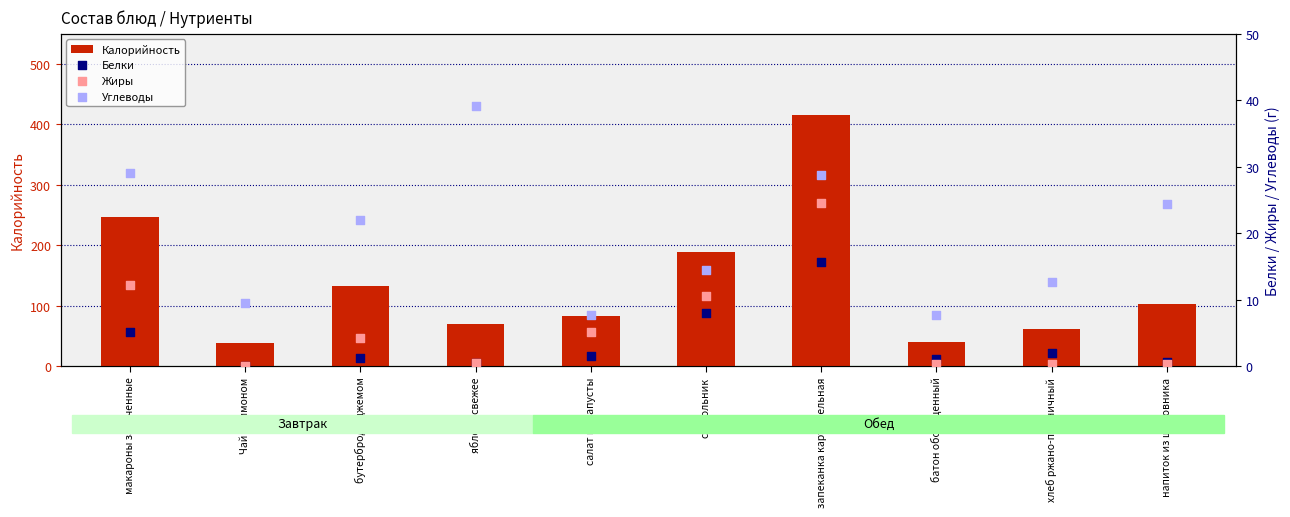

What is the total value across all series at хлеб ржано-пшеничный?

76.2